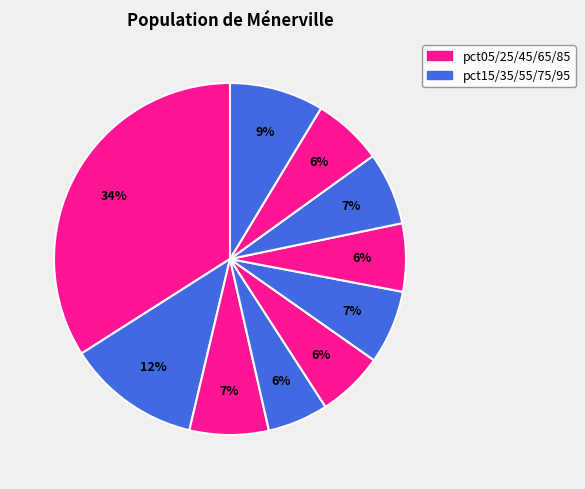

Rank the categories by value from highest to lowest.

pct05, pct15, pct95, pct25, pct55, pct75, pct85, pct65, pct45, pct35